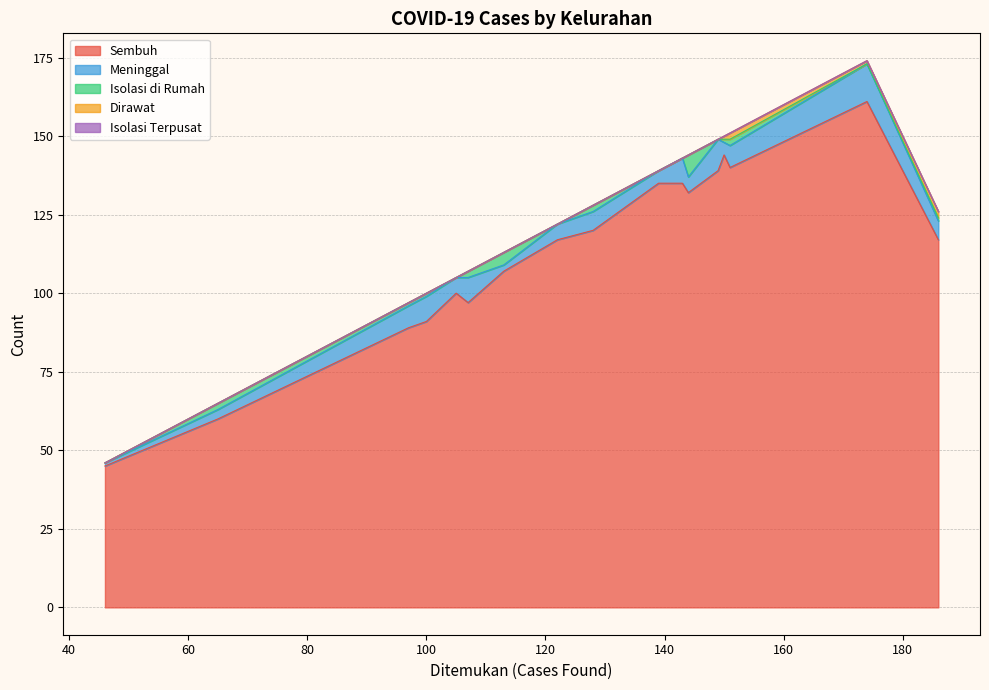

Is it true that Isolasi di Rumah equals 1 at Potrobangsan?

False